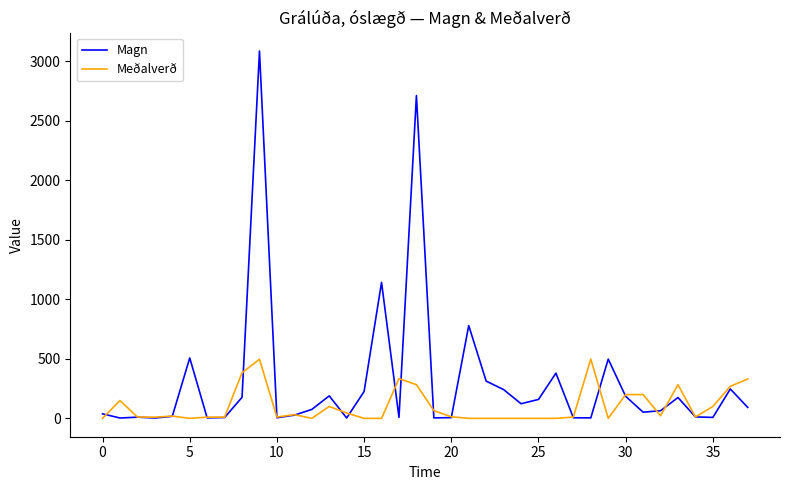

Does the chart have visible grid lines?

No